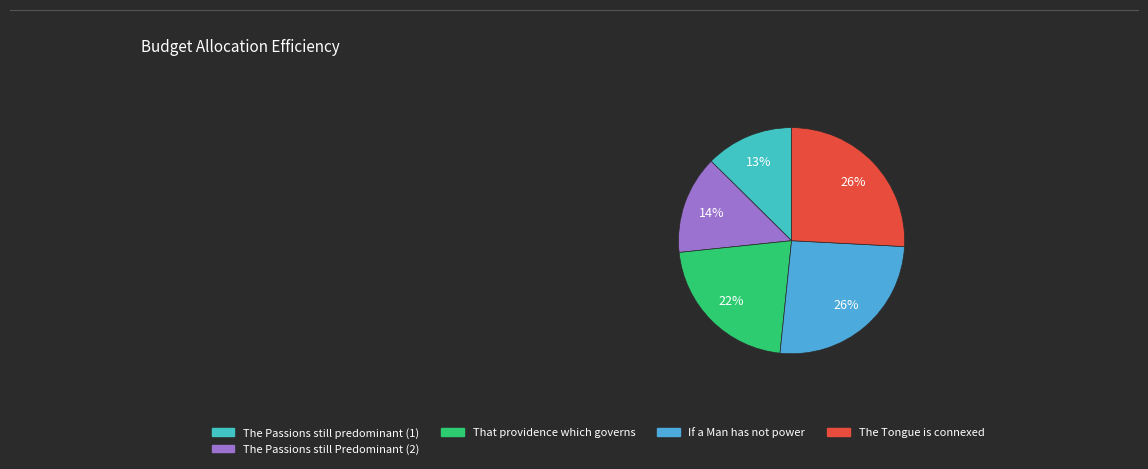

To the nearest percent, what is the difference between the largest and smallest slice percentages?

13%